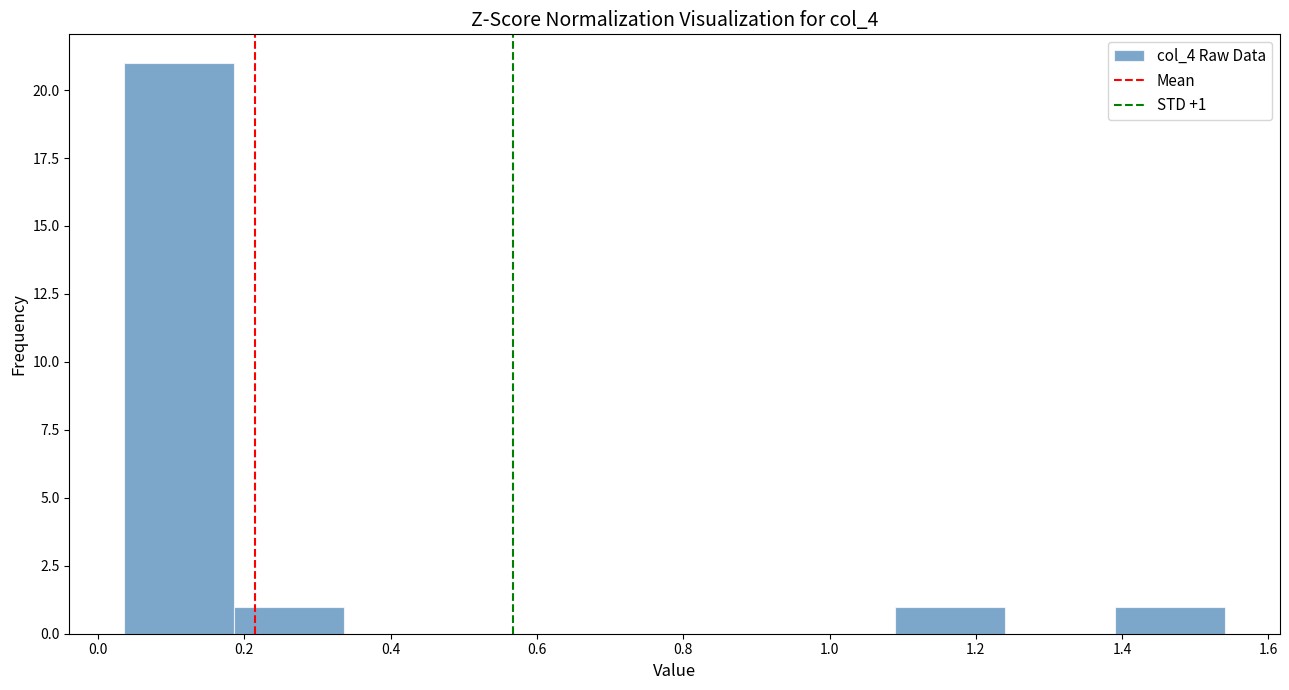

Over which range of the x-axis is the bar tallest?

0.04 to 0.18